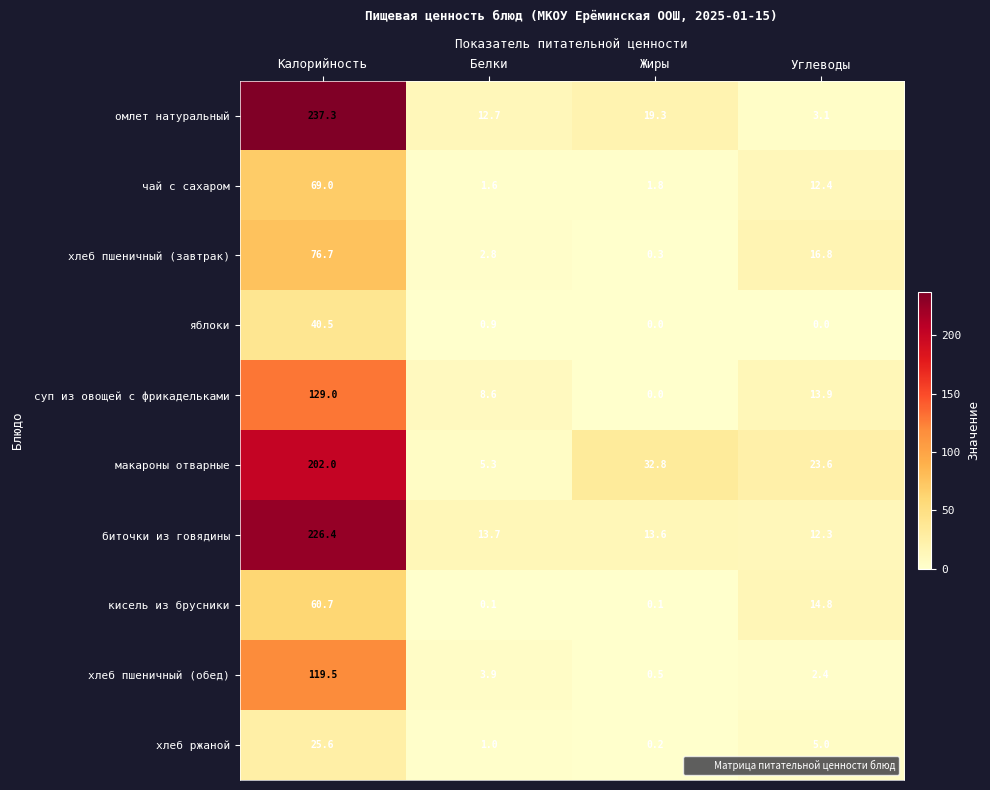

At how many categories does at least one series exceed 49?

1